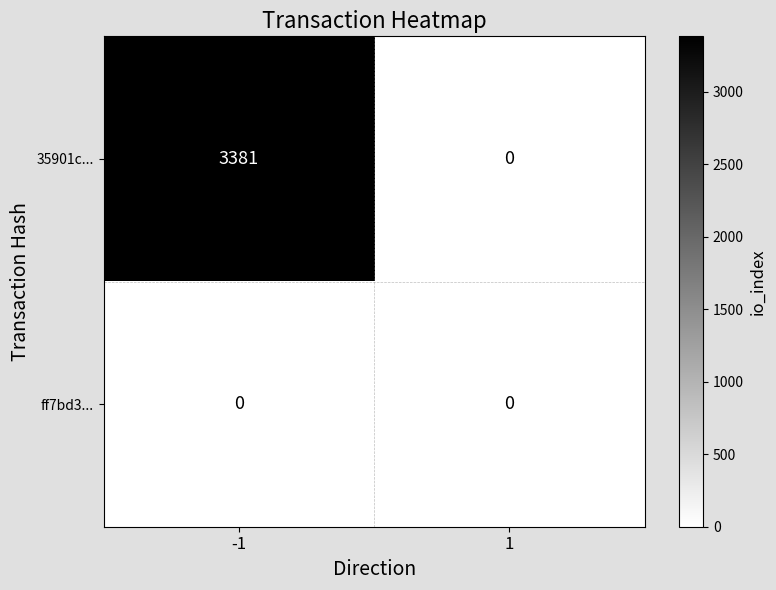

What is the difference between the 35901c... values at -1 and 1?

3381